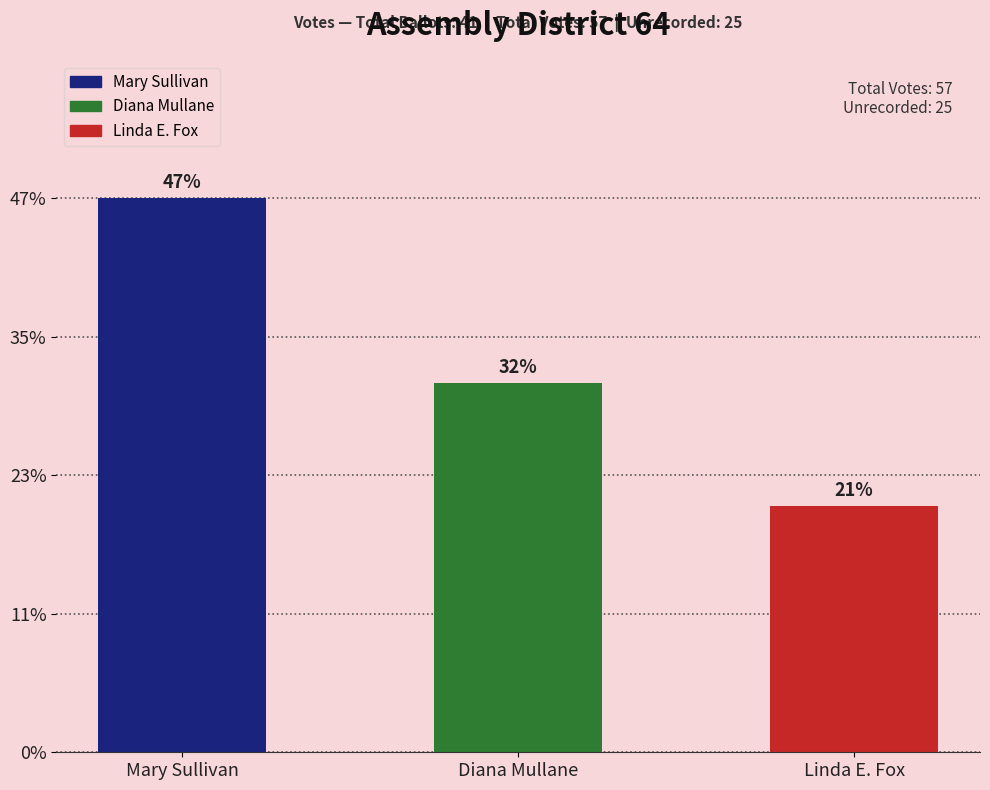

Does the chart contain any negative values?

No